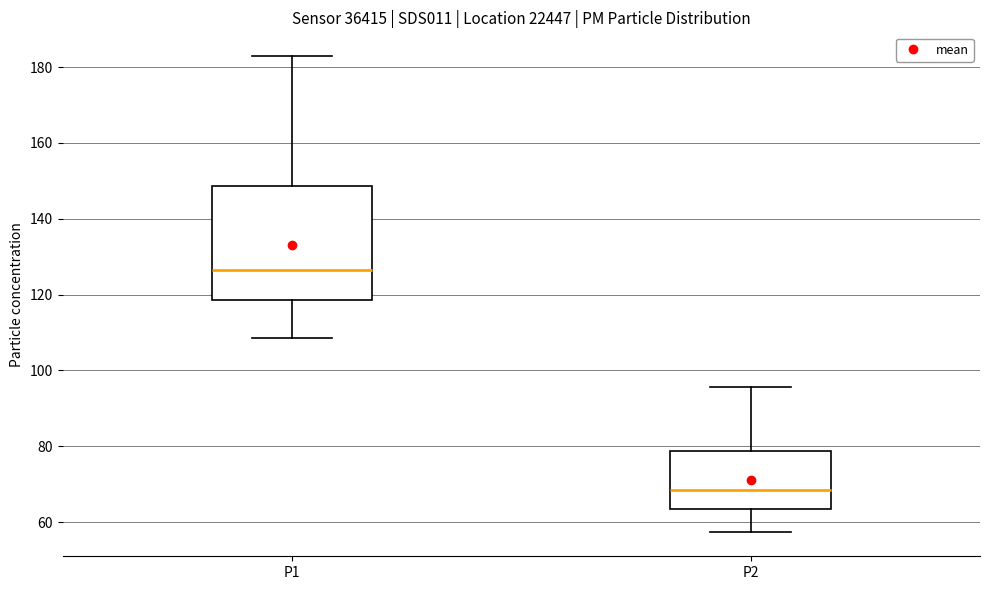

Where is the upper edge of the box for P1 on the y-axis? The values are not printed on the chart, so give them approximately, as read against the axis.

148